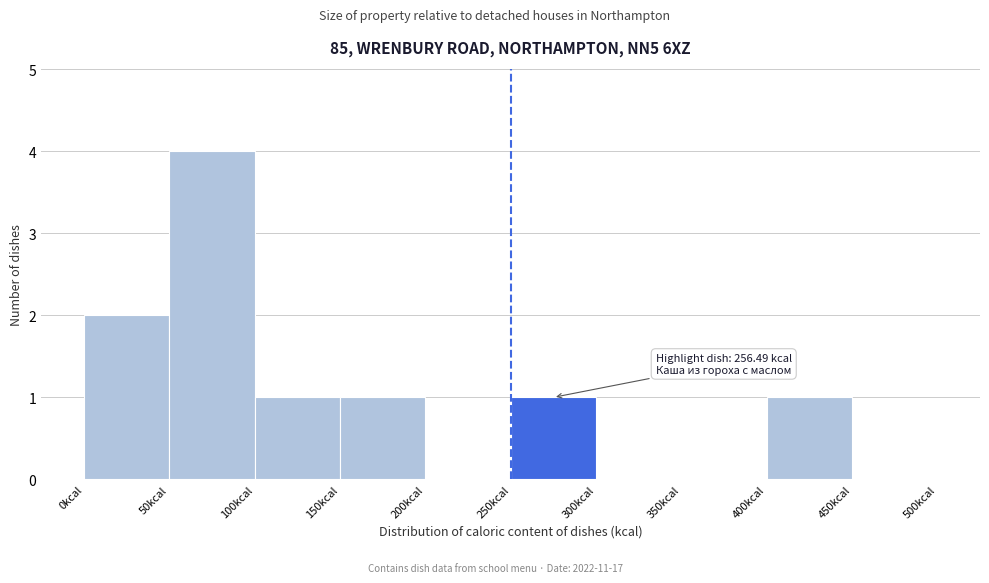

Over which range of the x-axis is the bar tallest?

50 to 100